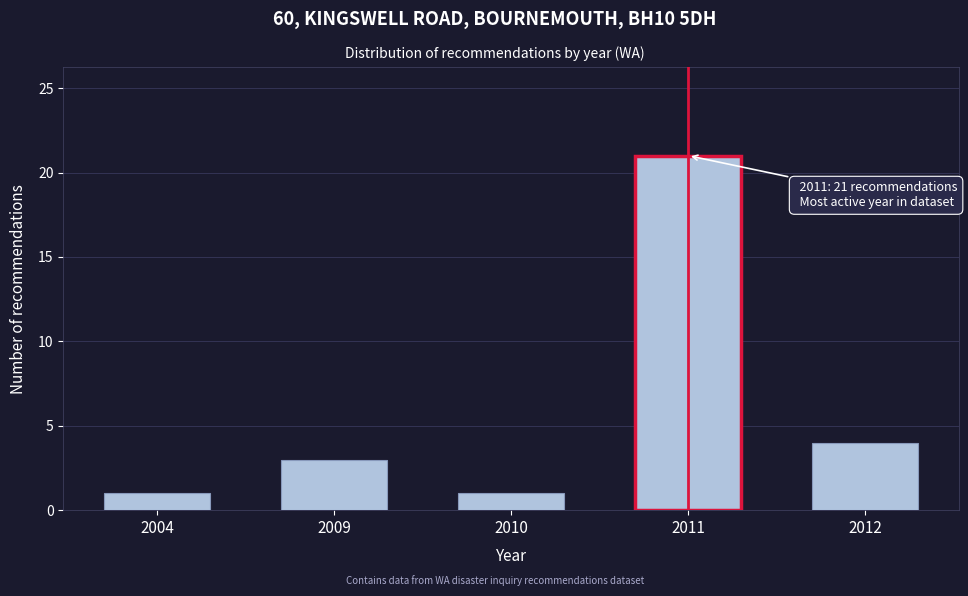

Reading right to left, transcribe all the data shown in this chart.

2012=4	2011=21	2010=1	2009=3	2004=1